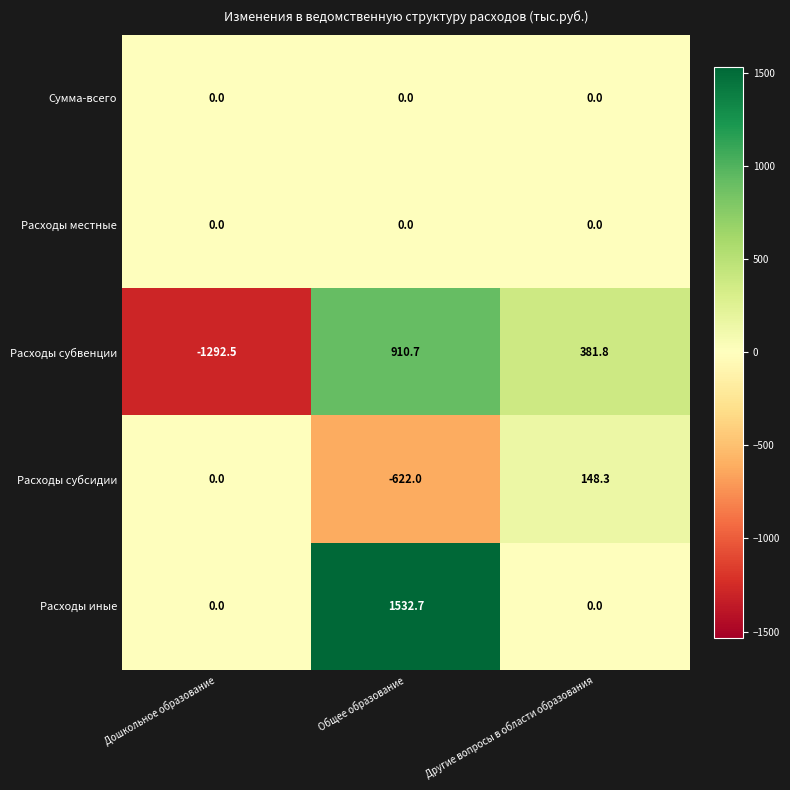

What is the sum of all Расходы иные values?

1532.7